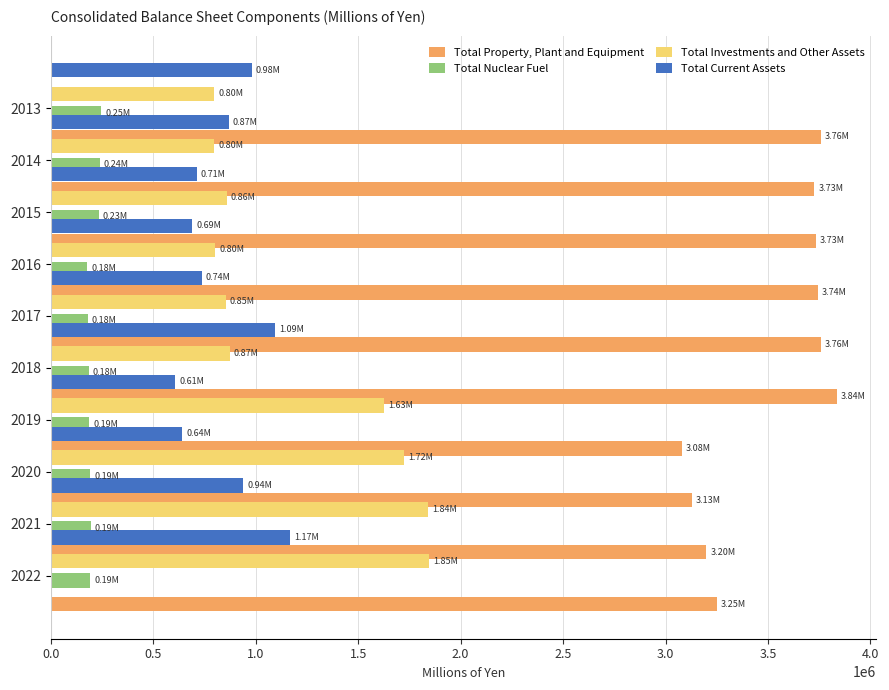

What is the average value of the Total Current Assets series?

843753